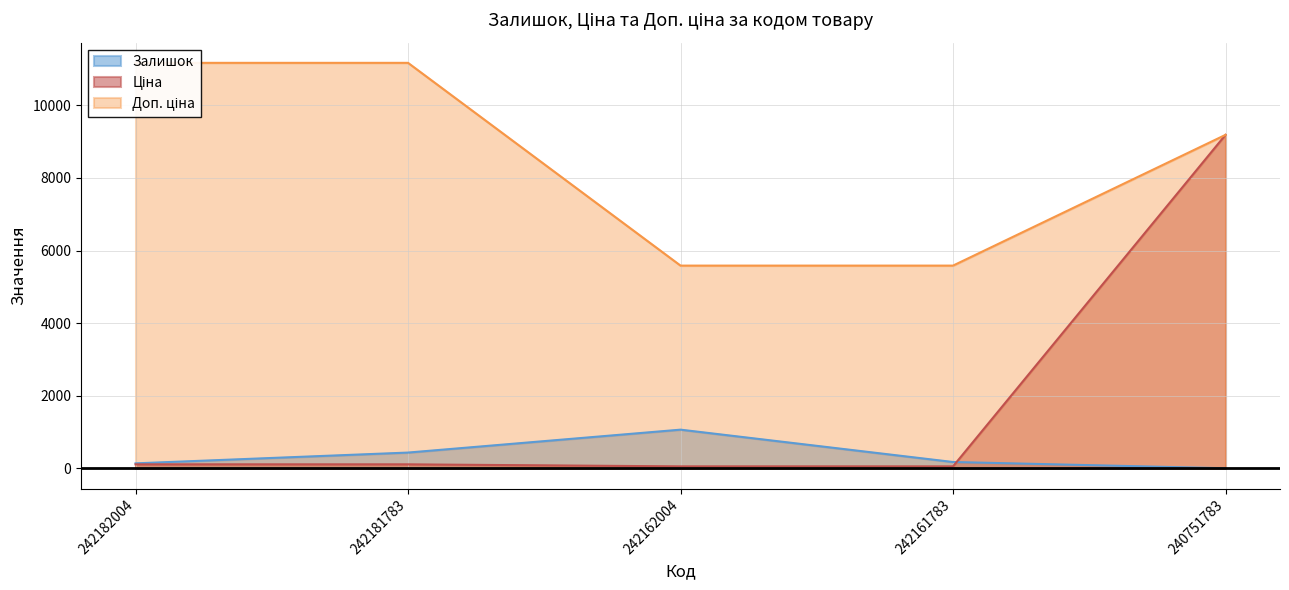

The value of Доп. ціна at 242162004 is 5585.0. True or false?

True